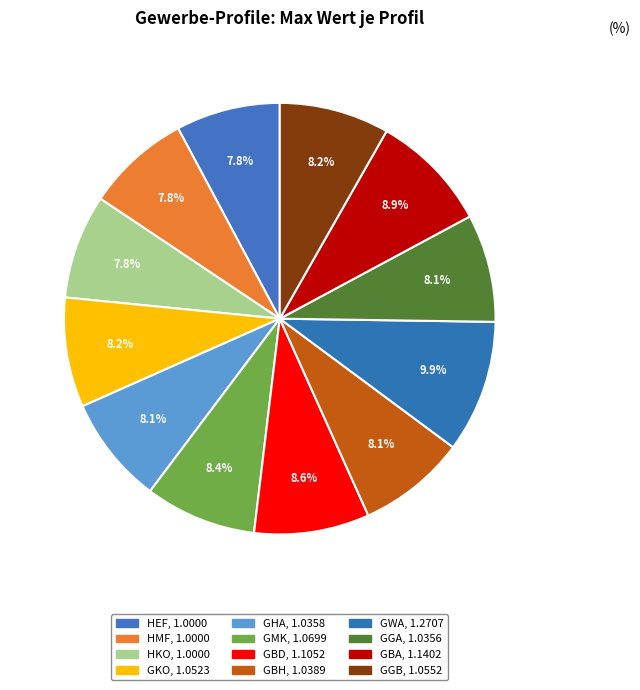

To the nearest percent, what portion does GBA represent?

9%